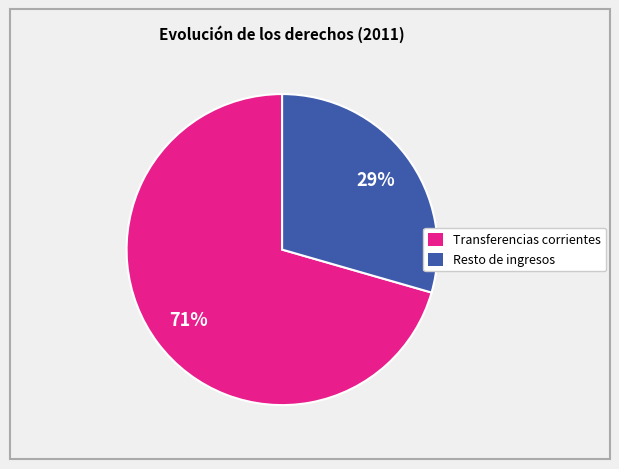

Does any single category account for the majority?

Yes